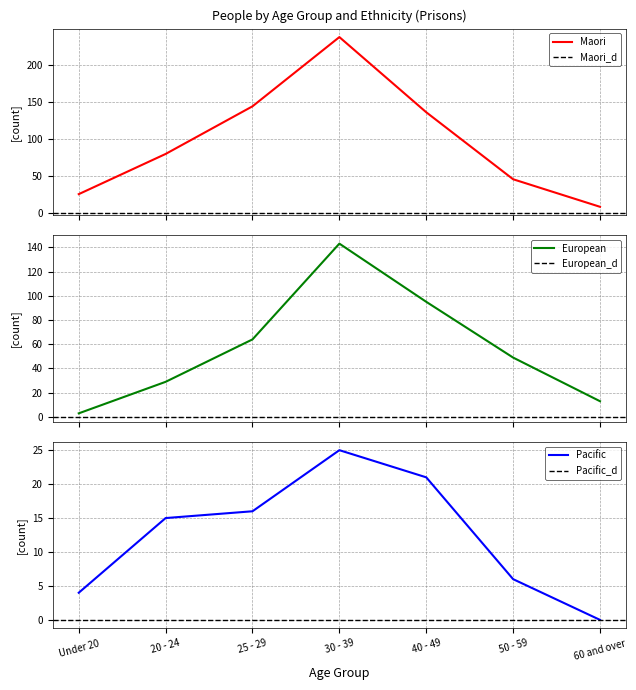

Reading left to right, extract all data points from this chart.

Maori: Under 20=26	20 - 24=80	25 - 29=144	30 - 39=237	40 - 49=136	50 - 59=46	60 and over=9
European: Under 20=3	20 - 24=29	25 - 29=64	30 - 39=143	40 - 49=95	50 - 59=49	60 and over=13
Pacific: Under 20=4	20 - 24=15	25 - 29=16	30 - 39=25	40 - 49=21	50 - 59=6	60 and over=0